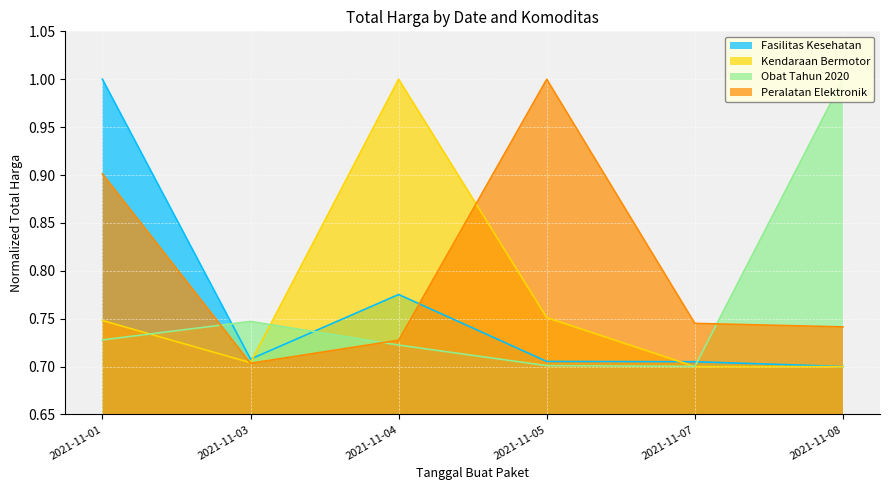

At which category does the chart reach its minimum across all series?

2021-11-07